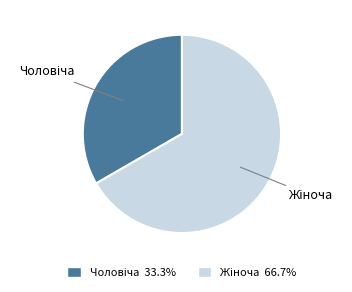

Does any single category account for the majority?

Yes